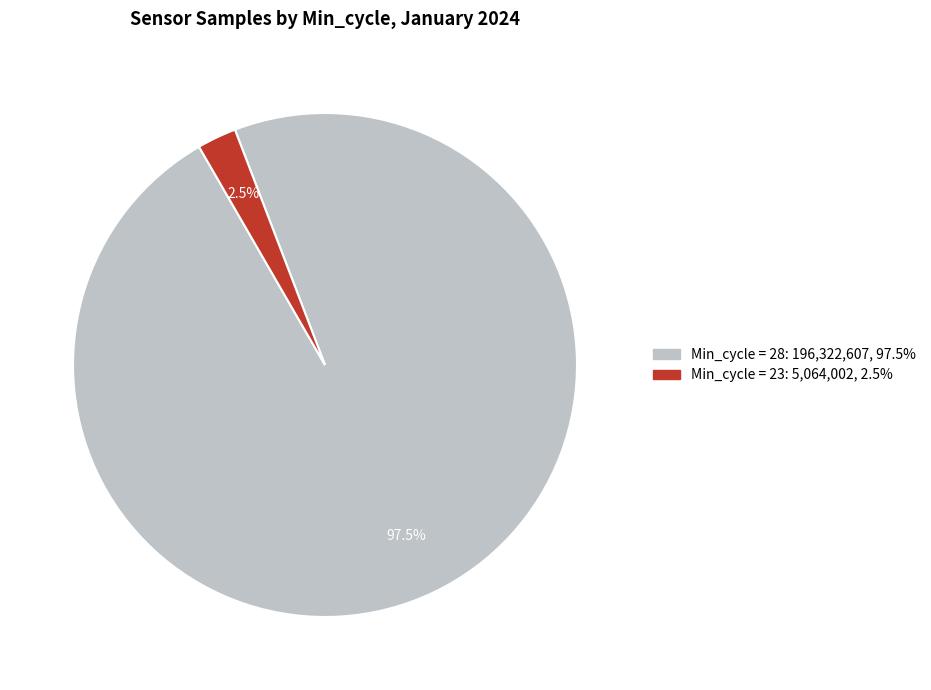

To the nearest percent, what is the average slice percentage?

50%